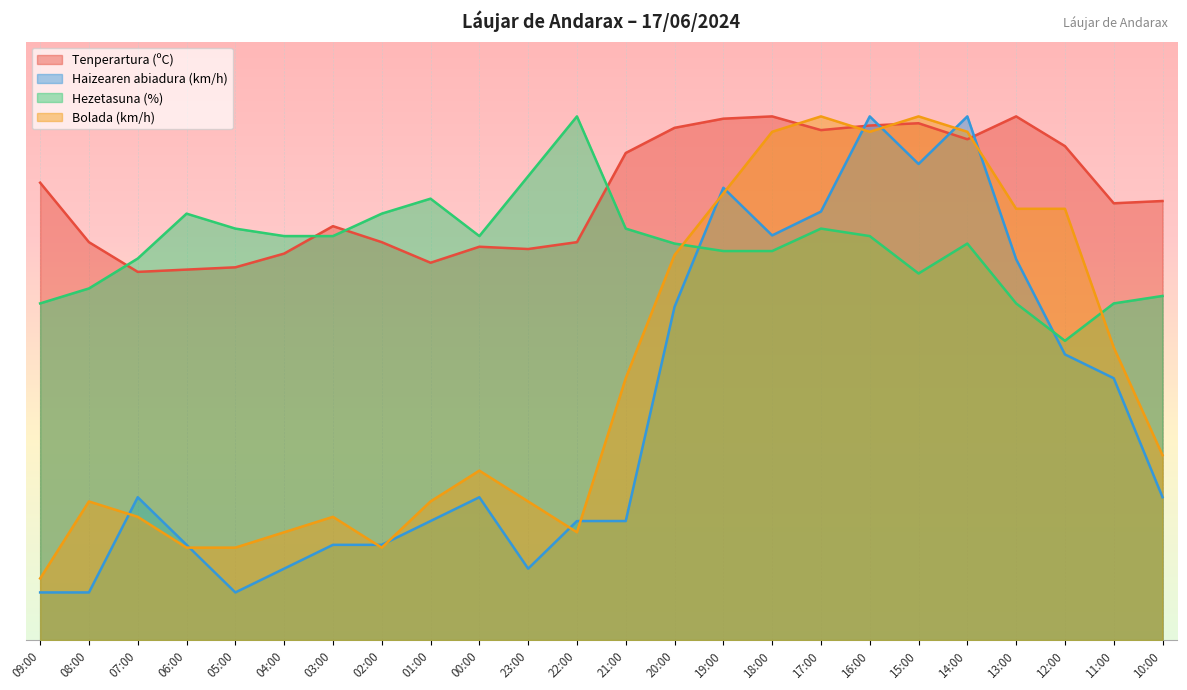

List the series in order of their peak value, lowest first.

Tenperartura (ºC), Haizearen abiadura (km/h), Hezetasuna (%), Bolada (km/h)